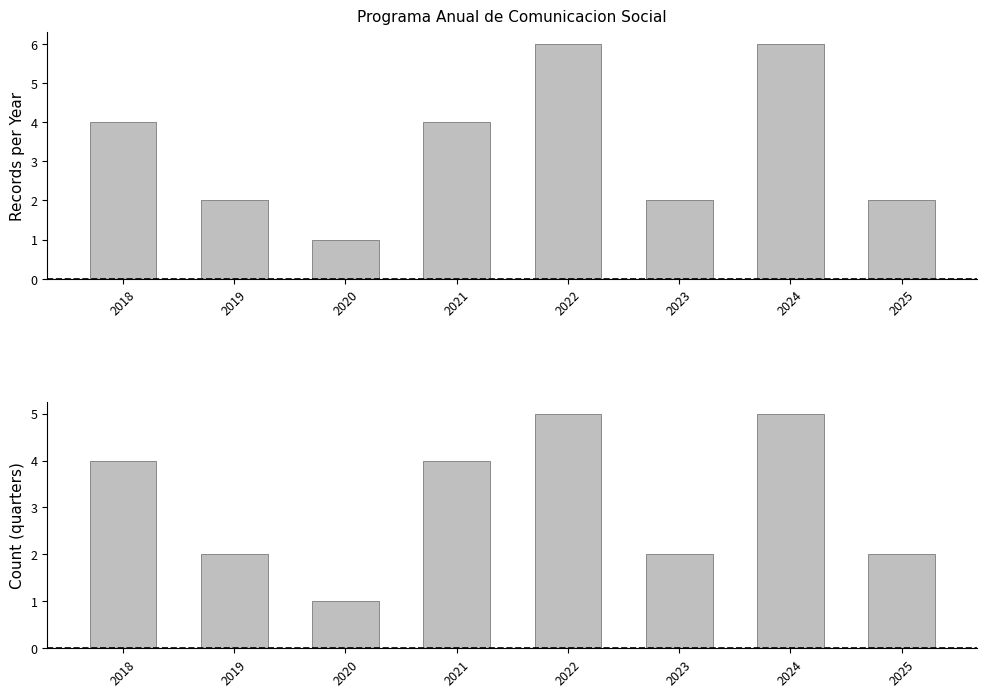

The Count (quarters) series shows 2 at 2025. True or false?

True